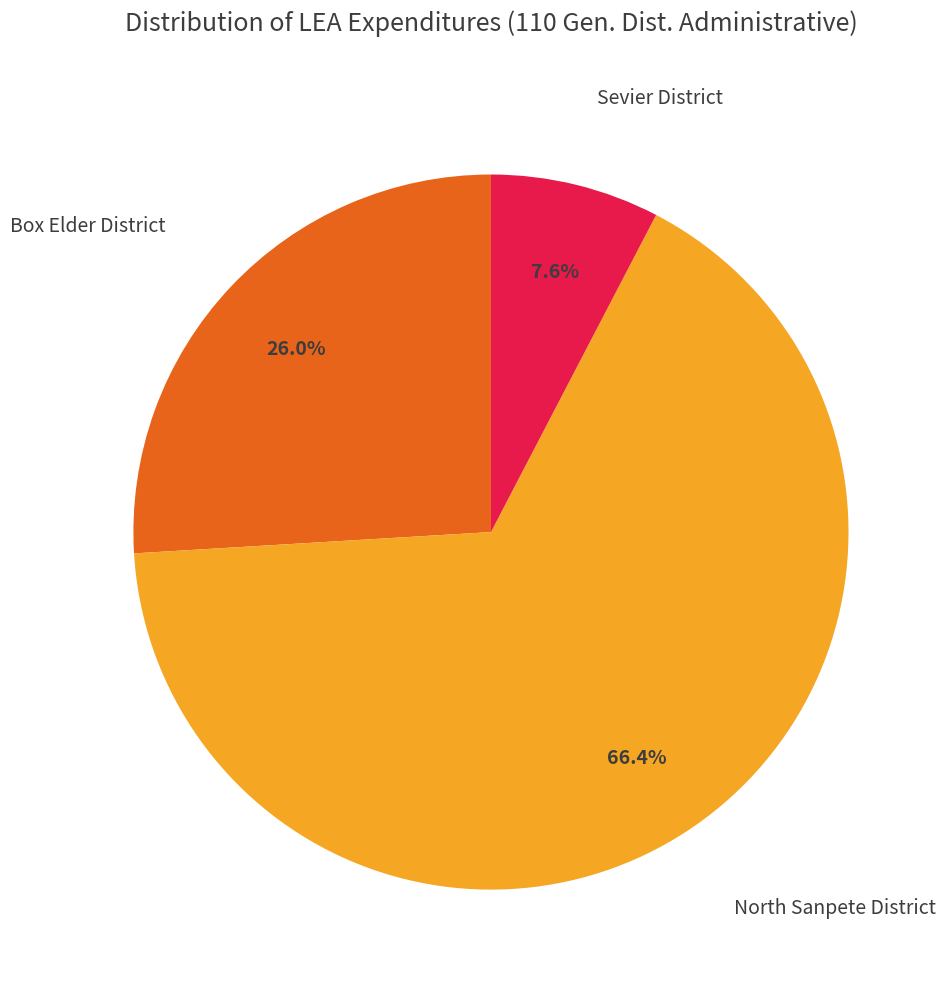

Does any single category account for the majority?

Yes